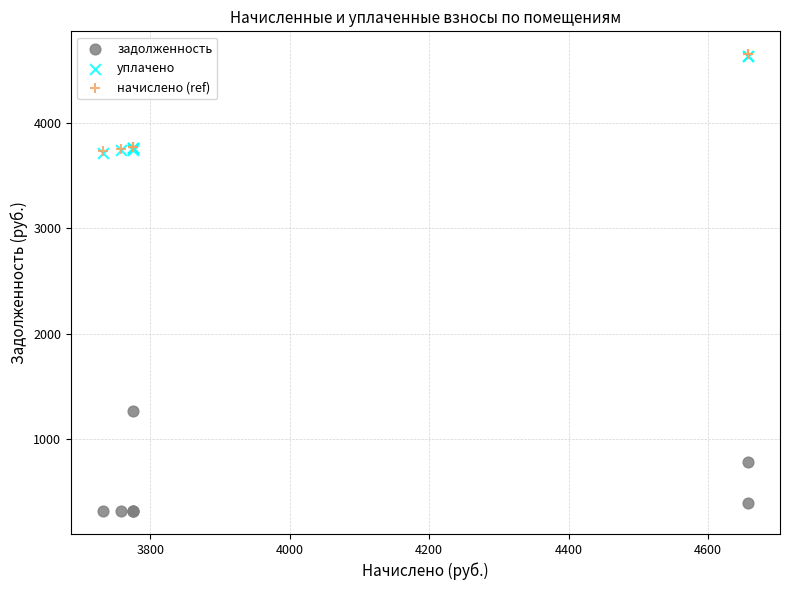

What are all the series names shown in the legend?

задолженность, уплачено, начислено (ref)